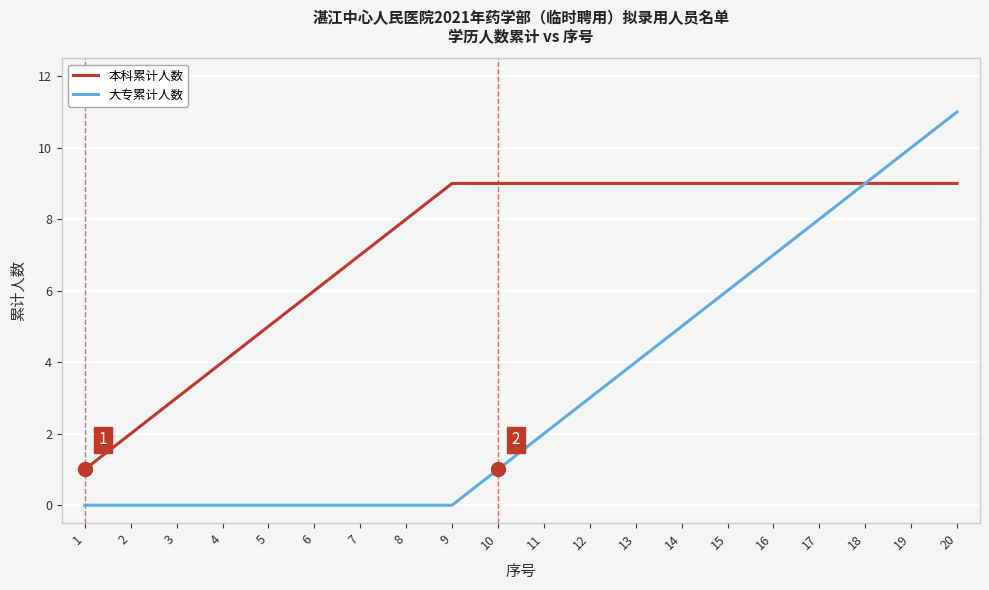

What is the sum of the 本科累计人数 values at 7 and 4?

11